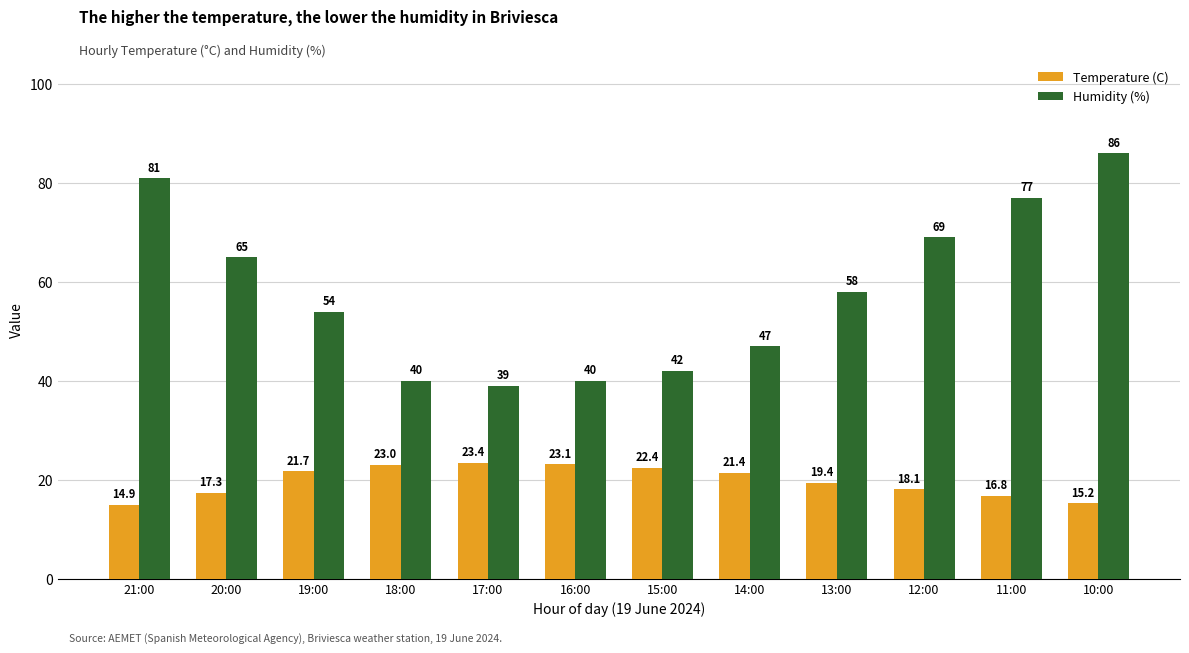

Rank the series by their average value, from highest to lowest.

Humidity (%), Temperature (C)